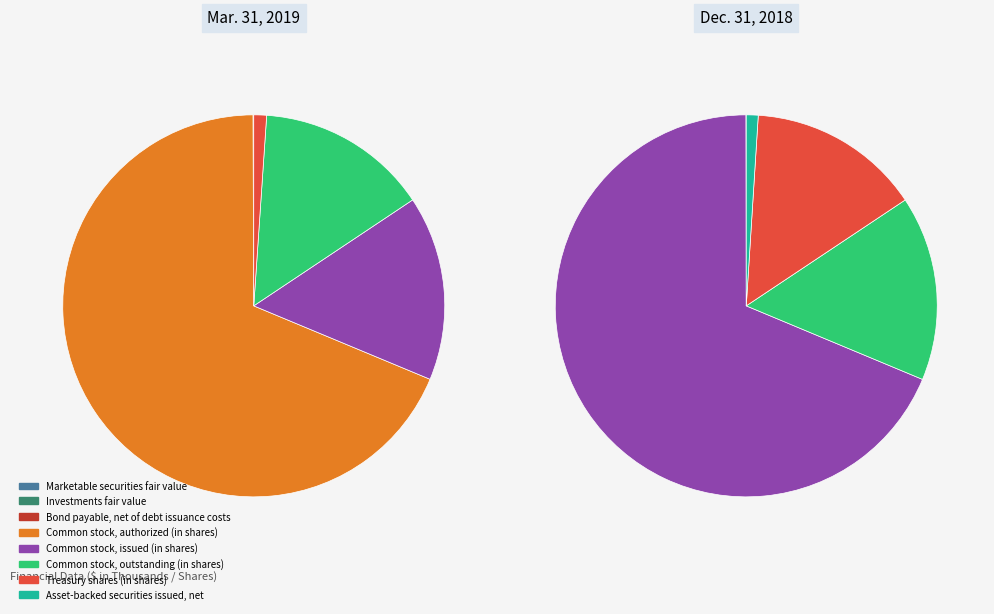

What is the ratio of the value at Common stock, issued (in shares) to the value at Marketable securities fair value?

290.0